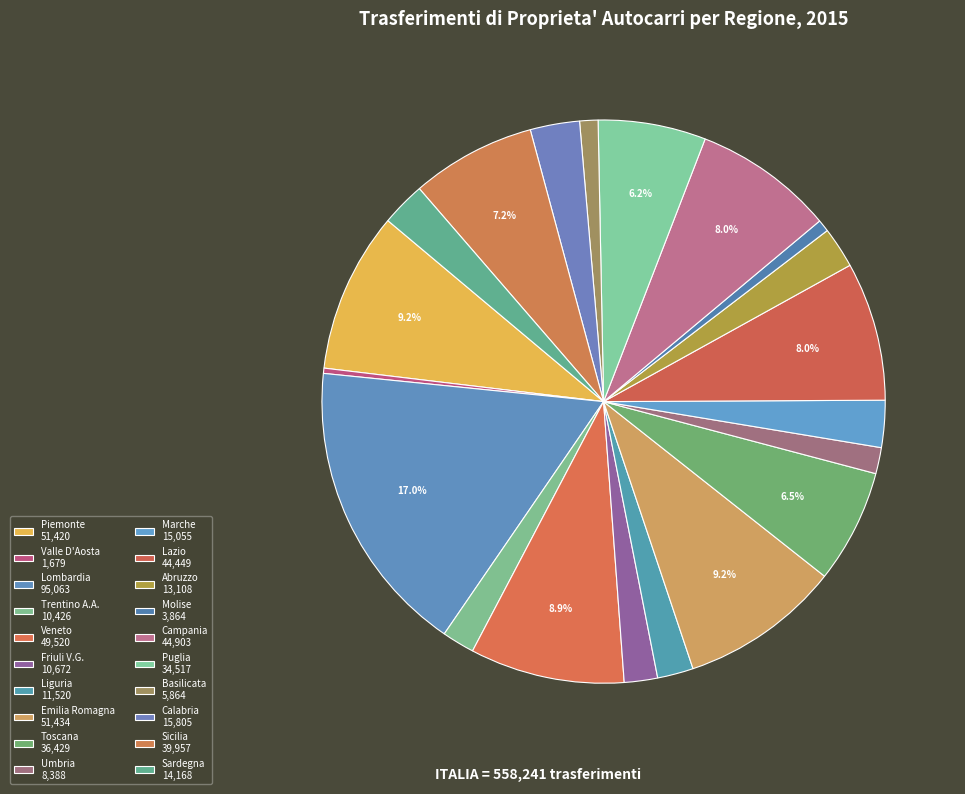

How many segments does this pie chart have?

20